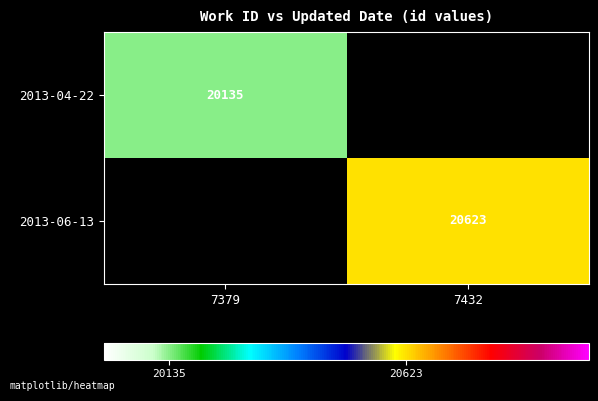

True or false: 2013-04-22 has a value of 7621 at 7379.

False